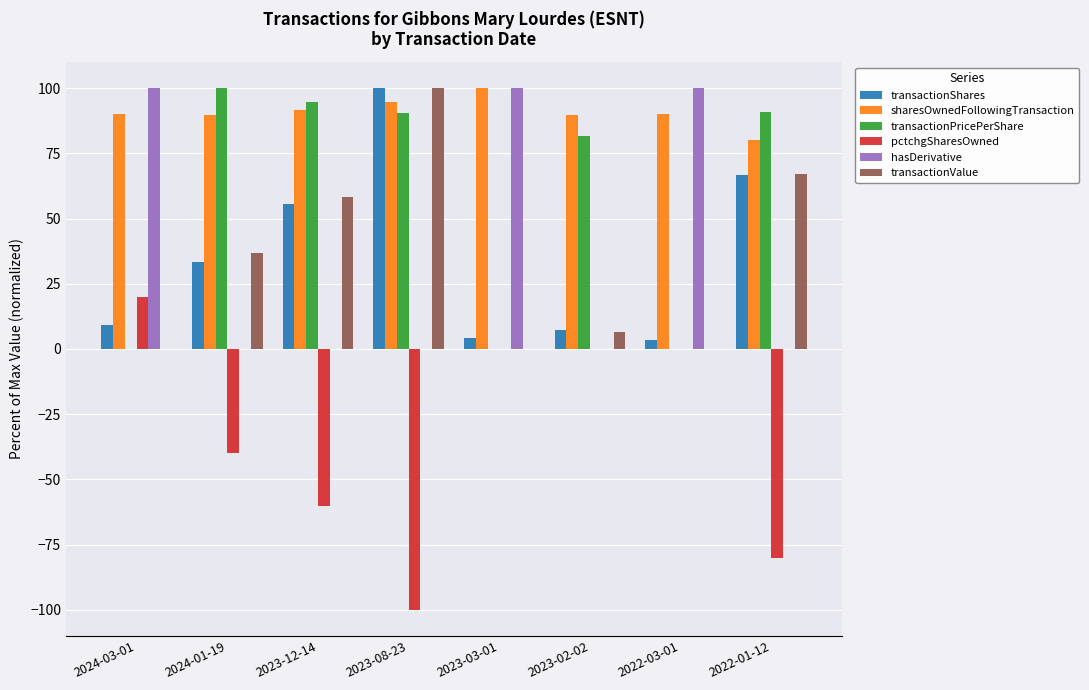

Where is transactionShares nearest to the value 51?

2023-12-14